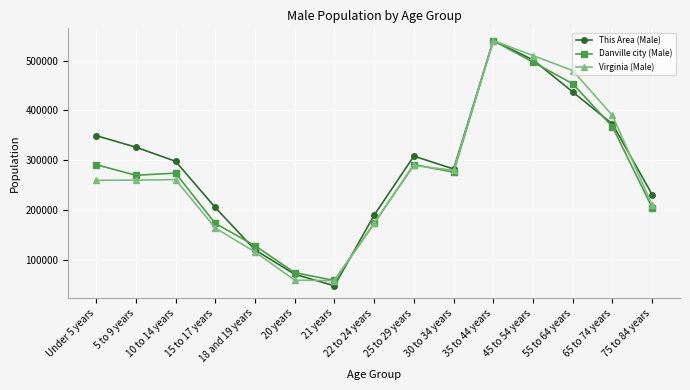

Which series has the largest range (max minus min)?

This Area (Male)